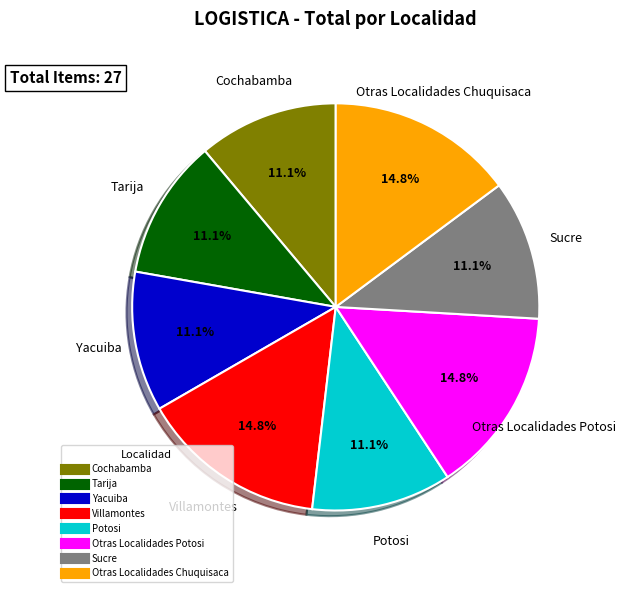

To the nearest percent, what is the combined percentage of Potosi and Villamontes?

26%